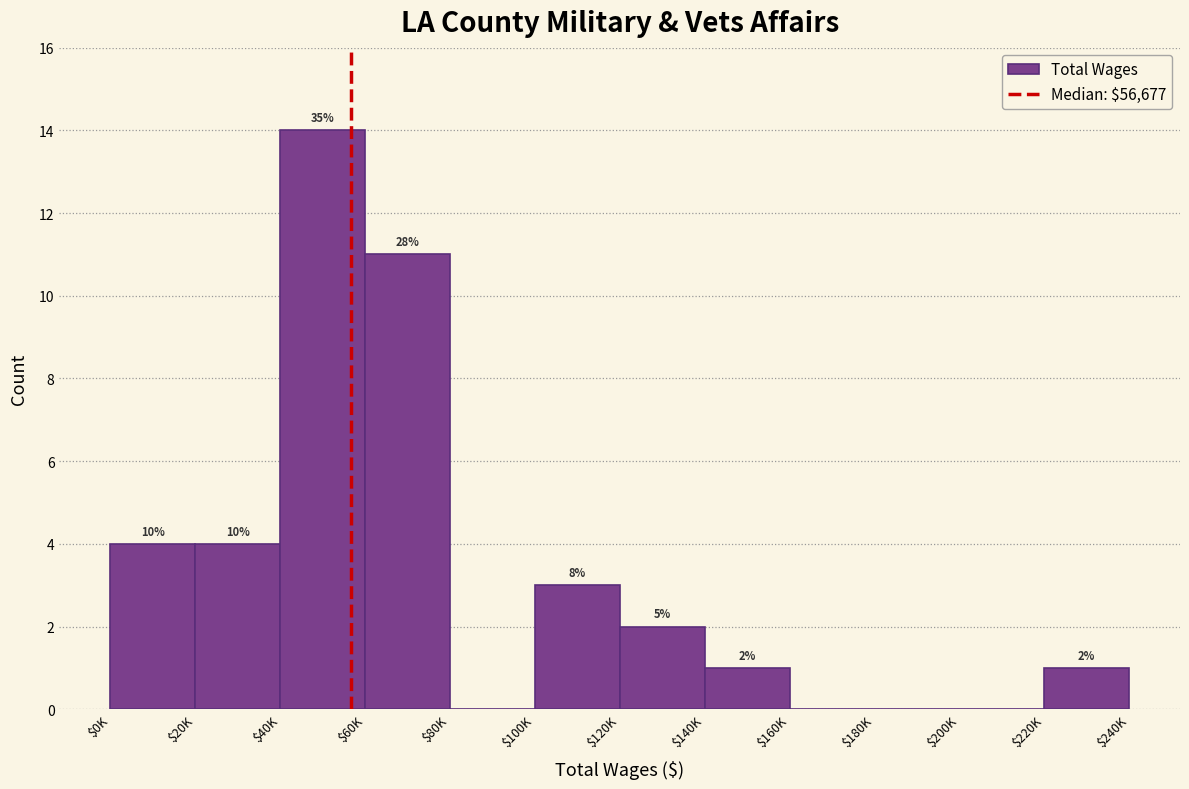

Are the bars horizontal?

No